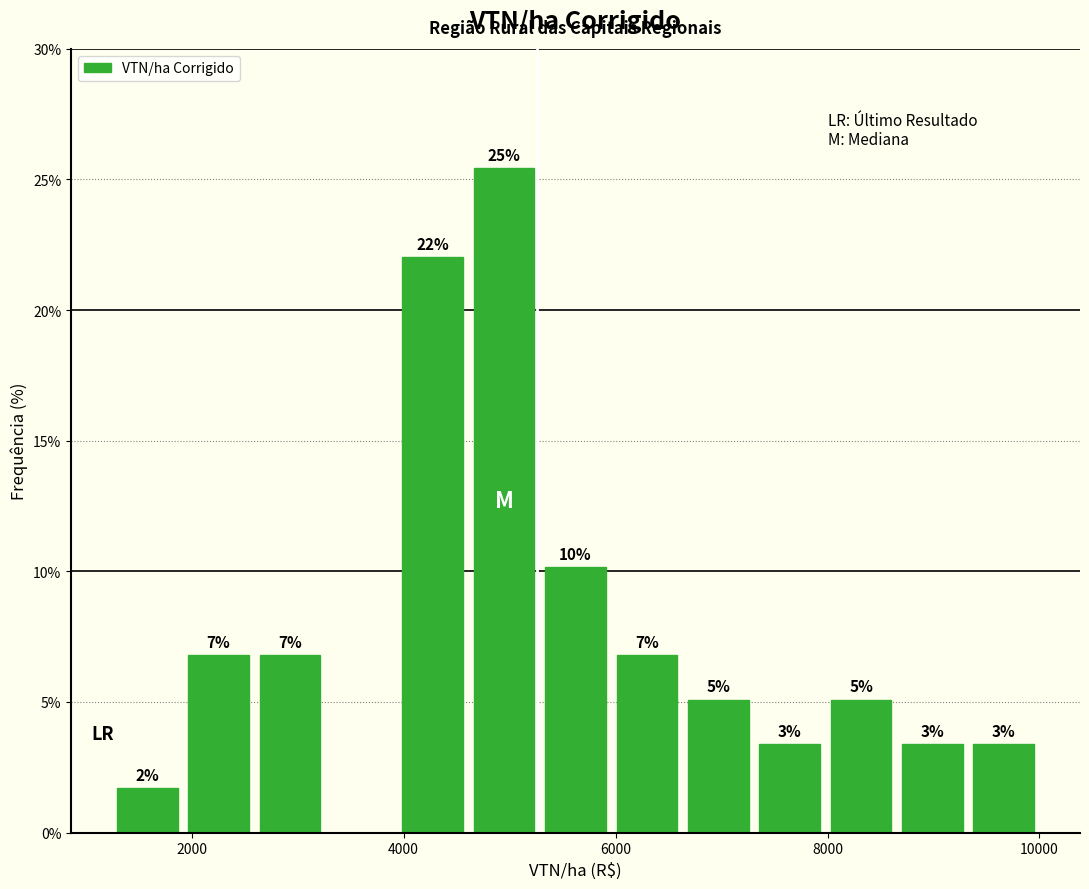

Read against the x-axis, roughly where is the centre of the tallest bar?

5000